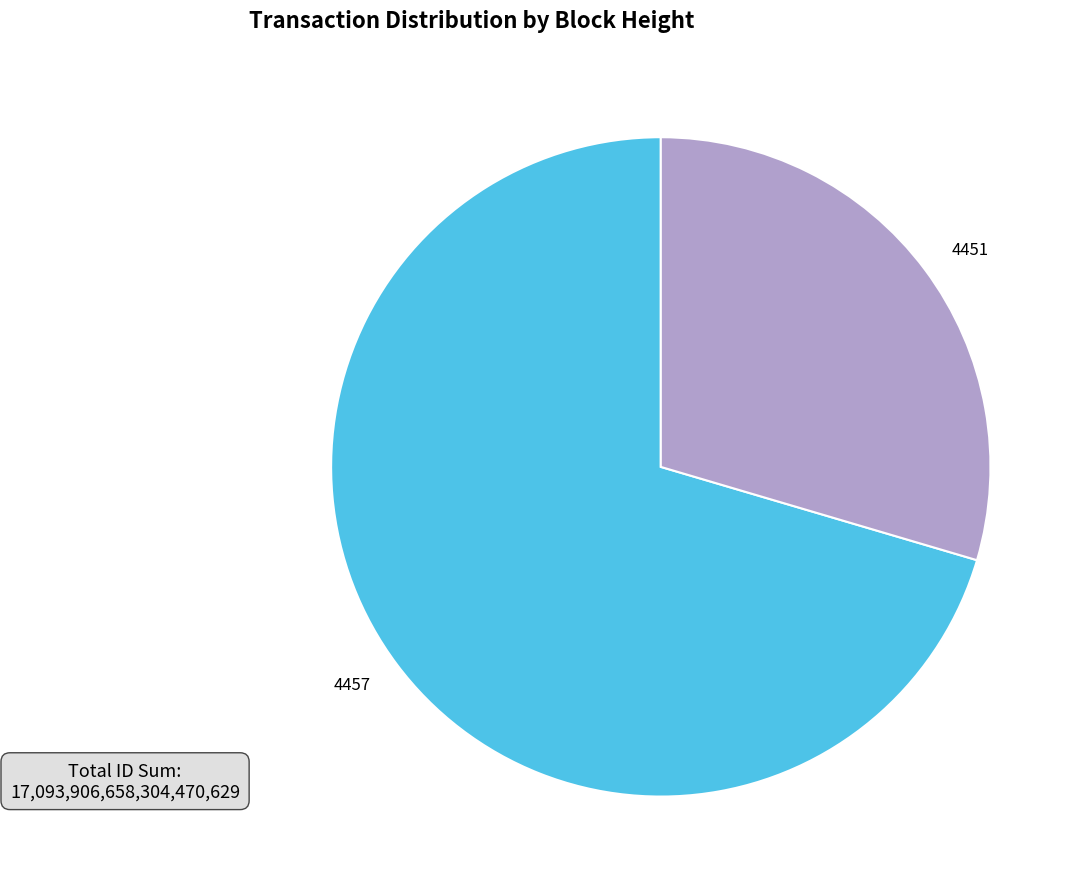

Is it true that 4451 is 43% of the pie?

False